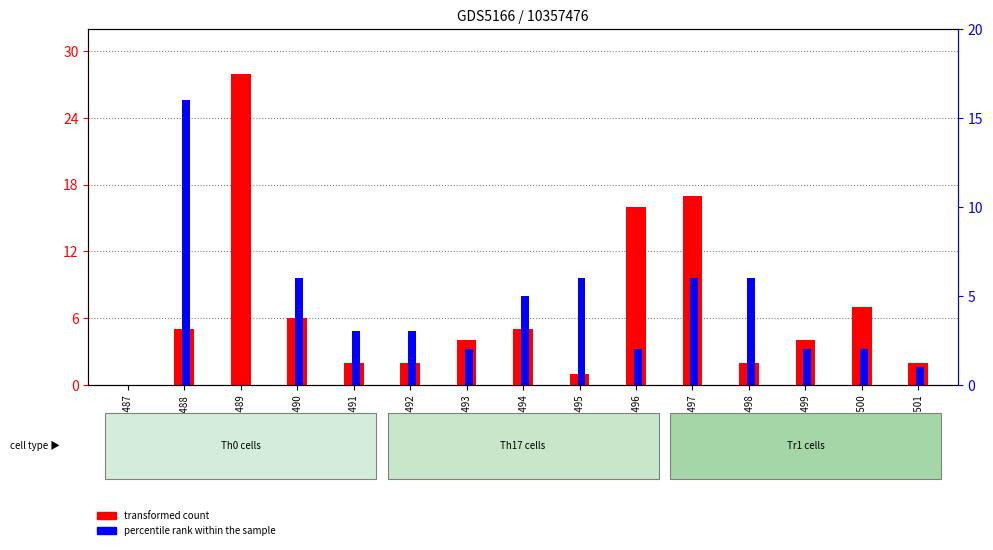

The percentile rank within the sample series shows 10 at GSM1350498. True or false?

False